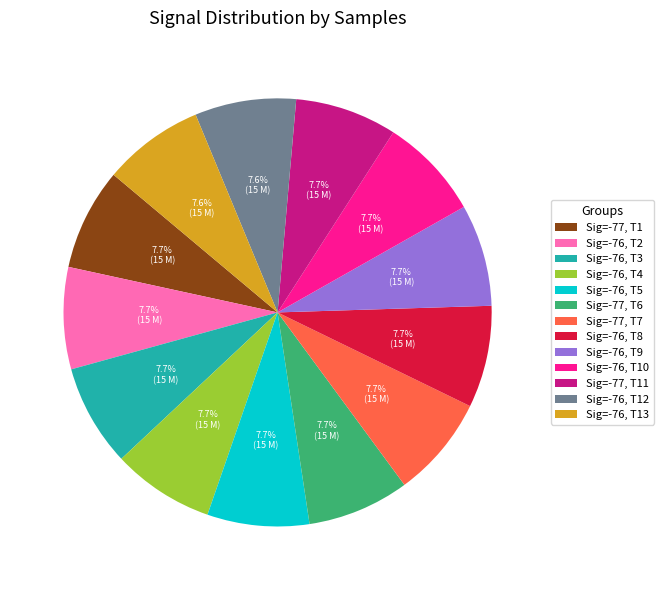

Combined, what portion of the pie is Sig=-77, T7 and Sig=-77, T11?

15.4%